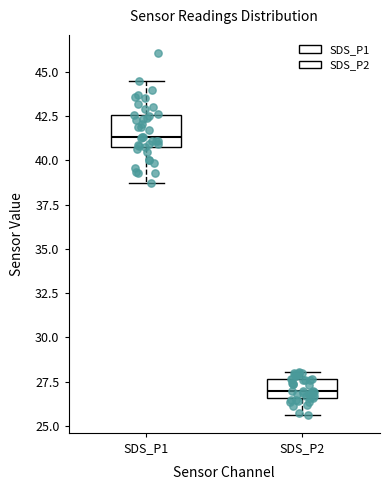

Reading left to right, read every box against the y-axis: the position of its median line, the range the box covers, and the ends of its whiskers. The values are not printed on the chart, so give them approximately, as read against the axis.

SDS_P1: median 41.5, box 40.5 to 42.5, whiskers 38.5 to 44.5
SDS_P2: median 27.0, box 26.5 to 27.5, whiskers 25.5 to 28.0